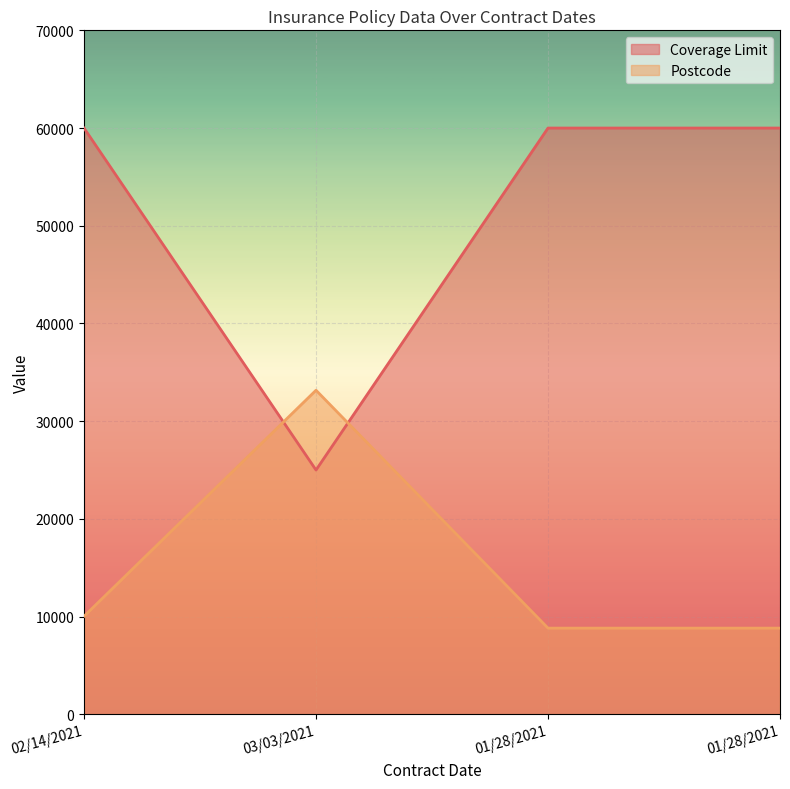

Rank the series at 01/28/2021 from lowest to highest value.

Postcode, Coverage Limit